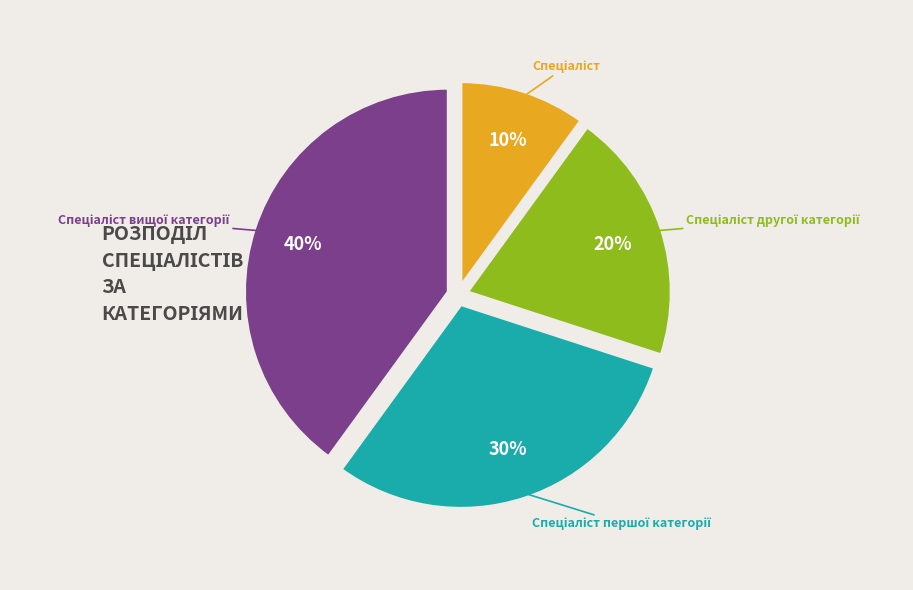

Is there a majority slice in this chart?

No